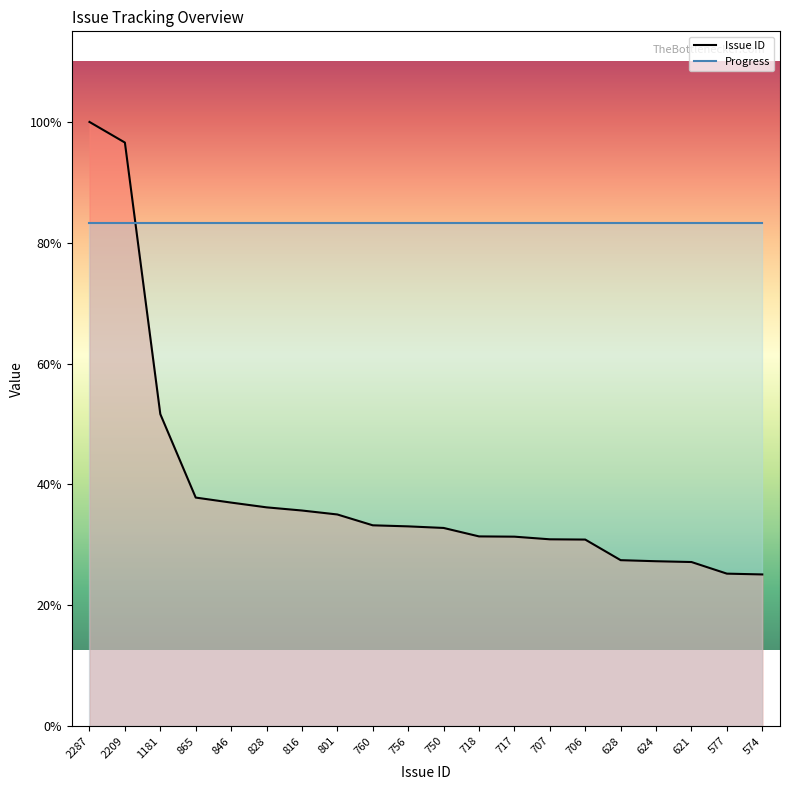

True or false: the data shows 1252 at 706.

False